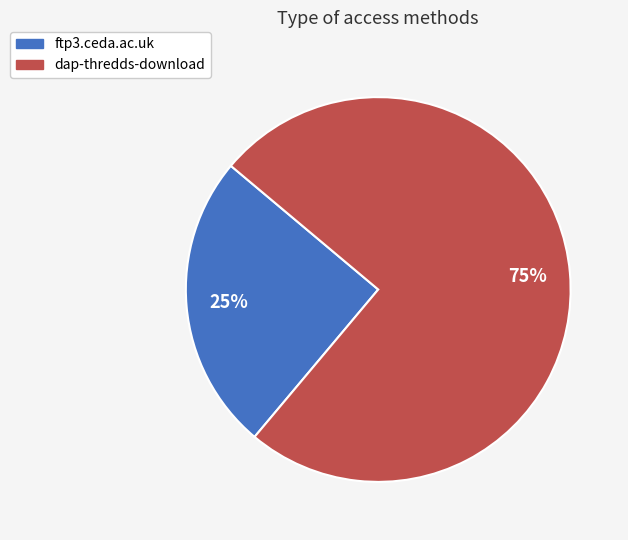

To the nearest percent, what portion does dap-thredds-download represent?

75%